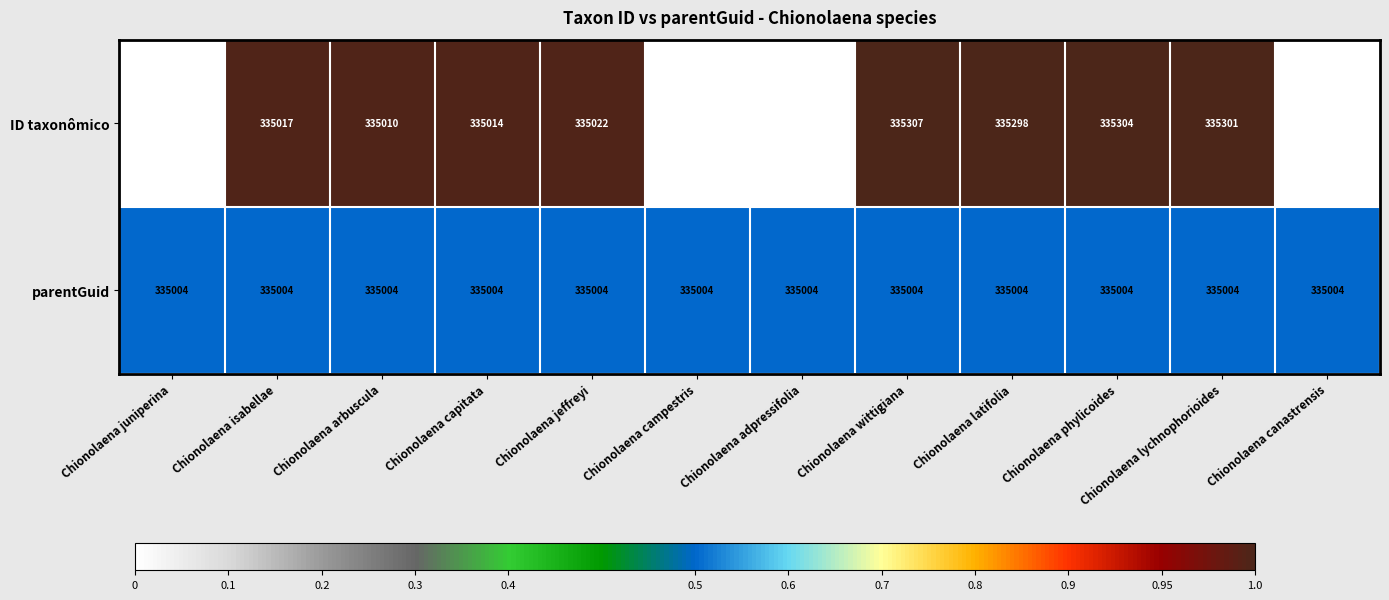

At which label is ID taxonômico closest to 313927?

Chionolaena arbuscula